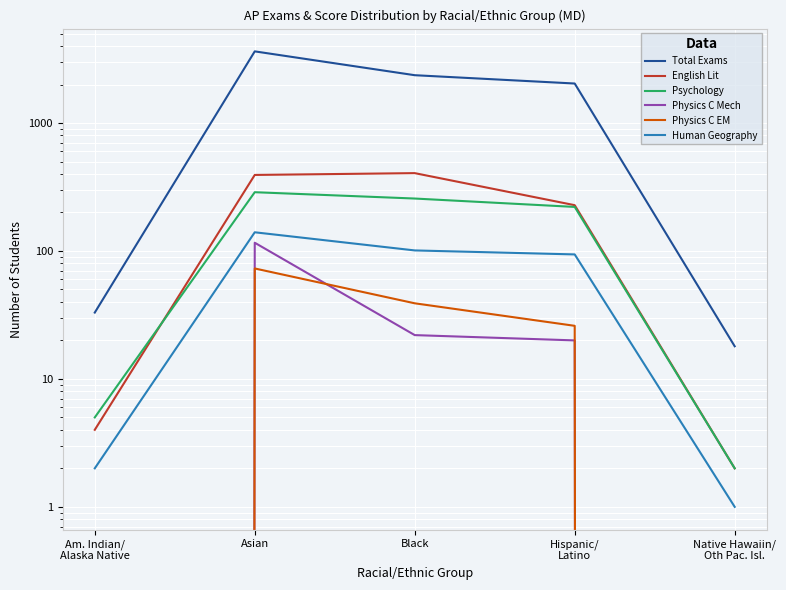

True or false: English Lit and Total Exams intersect in this chart.

False